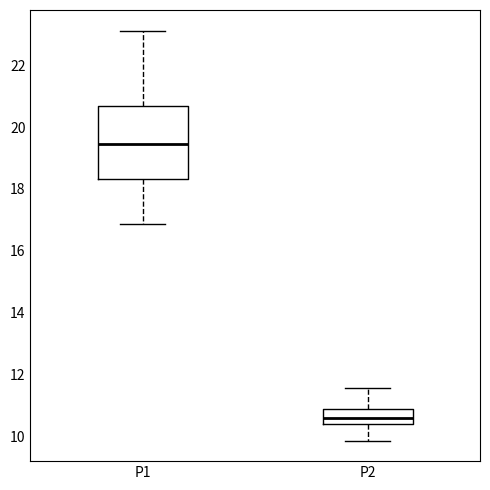

Which box is the tallest, from its lower edge to its upper edge?

P1